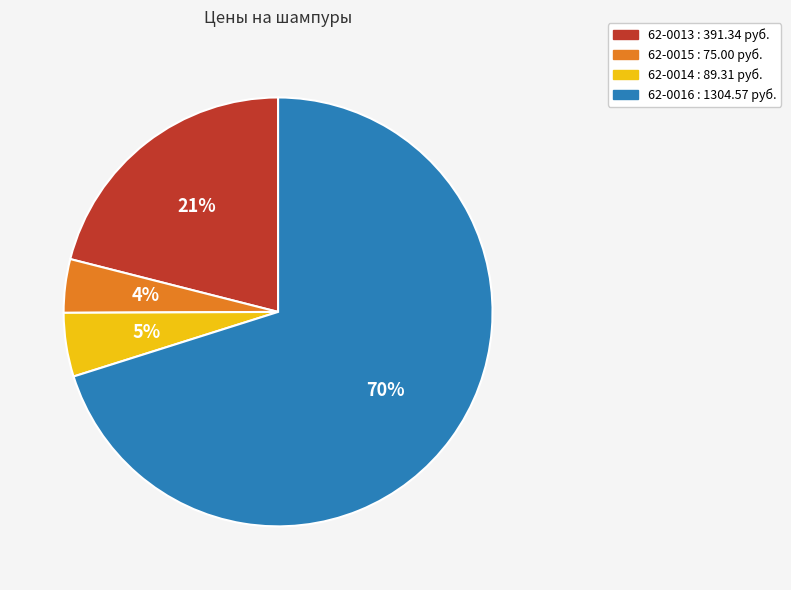

Which category has the smallest portion of the pie?

62-0015